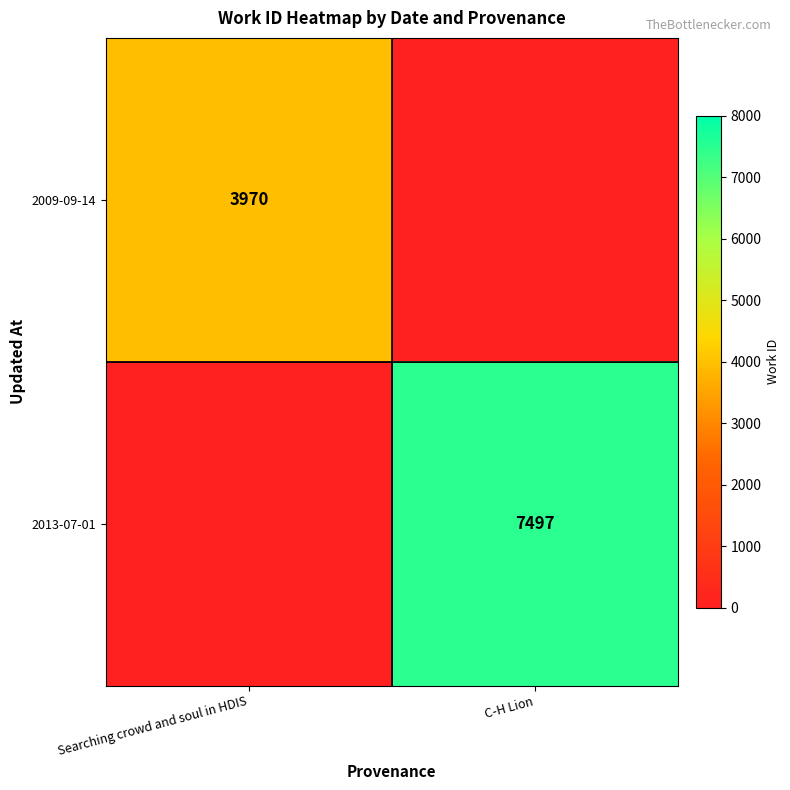

The 2009-09-14 series shows 3970 at Searching crowd and soul in HDIS. True or false?

True